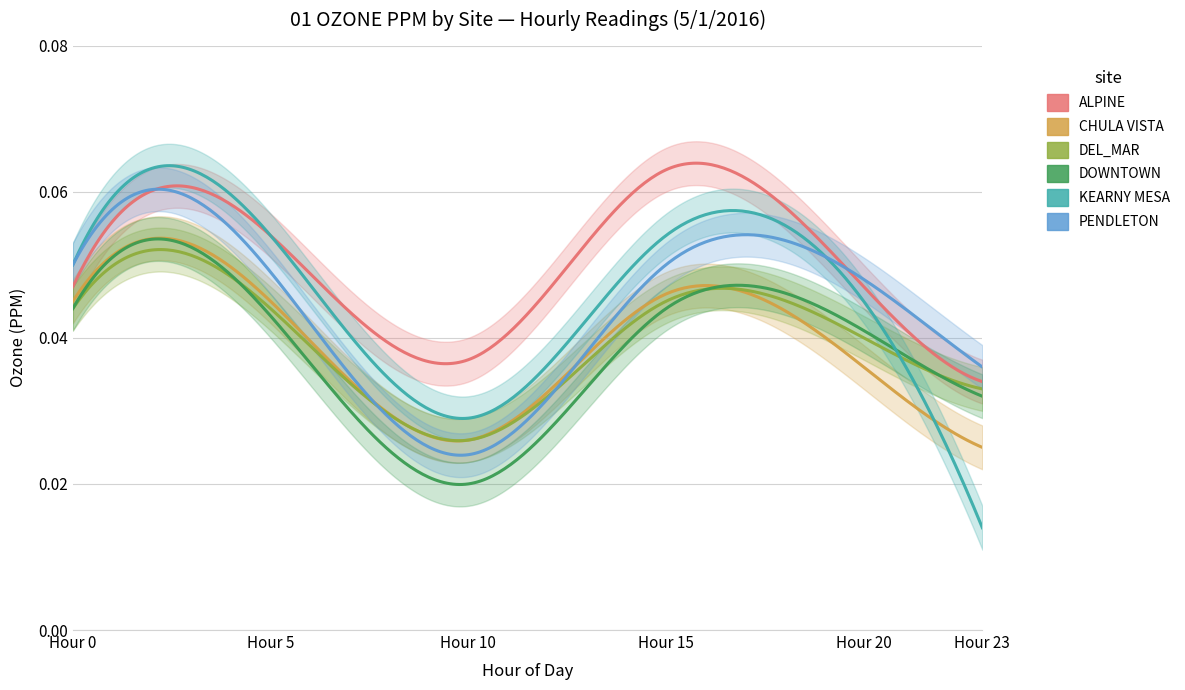

Reading right to left, list all the values displayed in this chart.

ALPINE: 0.0	0.0	0.1	0.0	0.1	0.0
CHULA VISTA: 0.0	0.0	0.0	0.0	0.0	0.0
DEL_MAR: 0.0	0.0	0.0	0.0	0.0	0.0
DOWNTOWN: 0.0	0.0	0.0	0.0	0.0	0.0
KEARNY MESA: 0.0	0.0	0.1	0.0	0.1	0.1
PENDLETON: 0.0	0.0	0.1	0.0	0.0	0.1